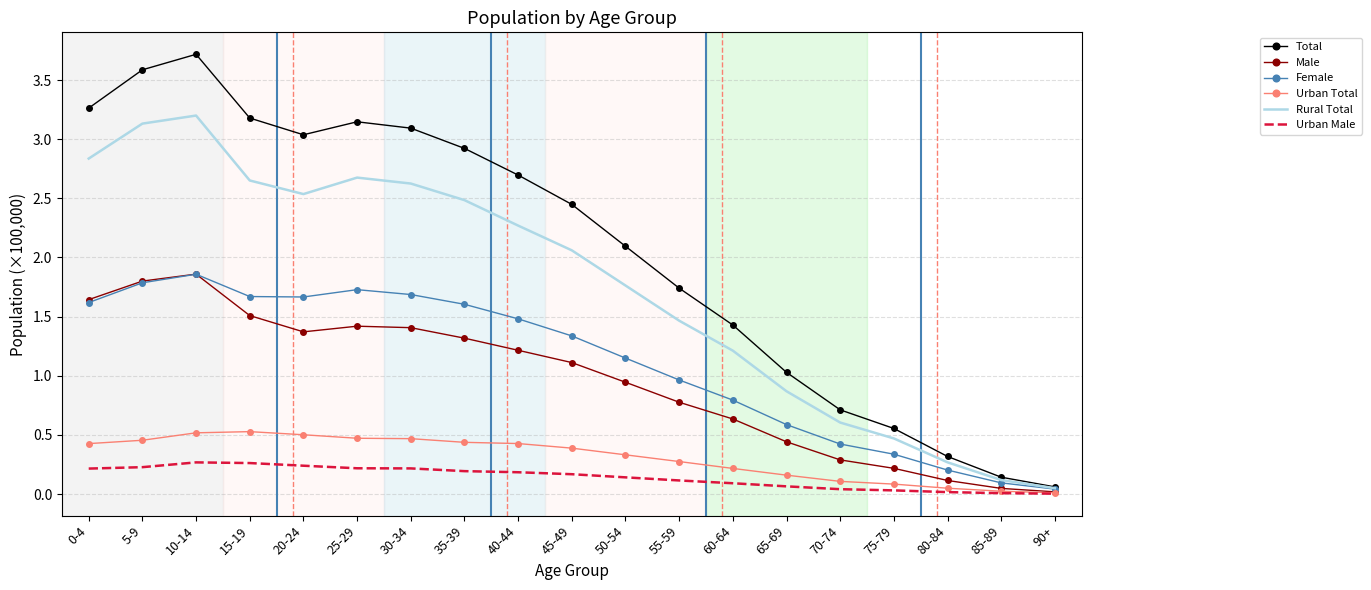

The Male series shows 2.7 at 5-9. True or false?

False